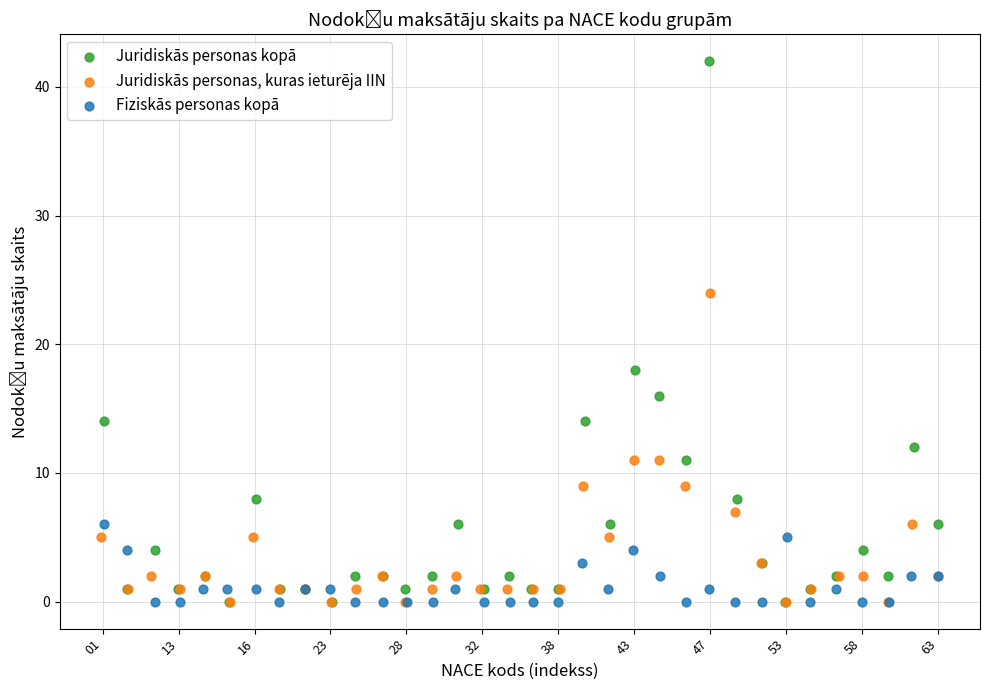

Which series contains the highest Y value?

Juridiskās personas kopā